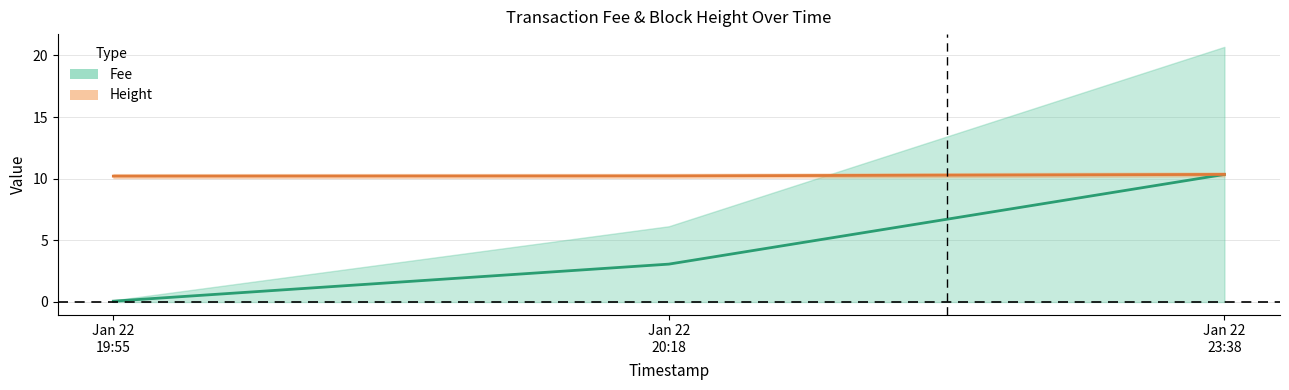

What is the value of the Fee_center point at the 1st from the left?

0.1